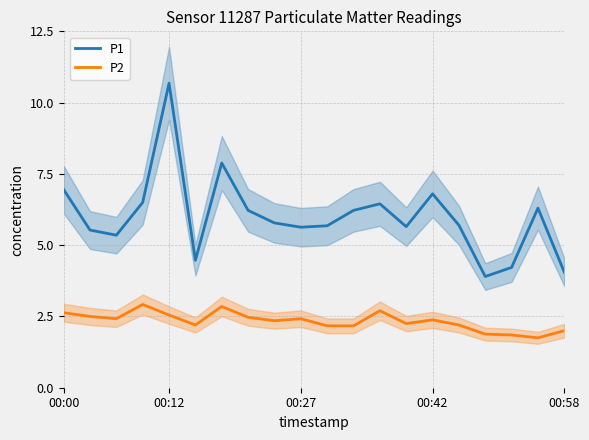

How many values in the P2 series exceed 2?

16